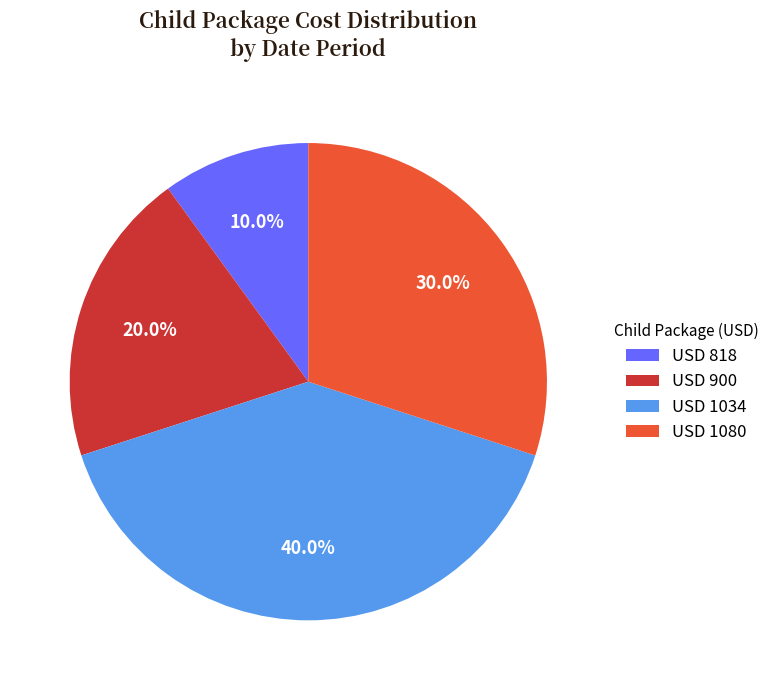

Which has a higher value, USD 900 or USD 1034?

USD 1034